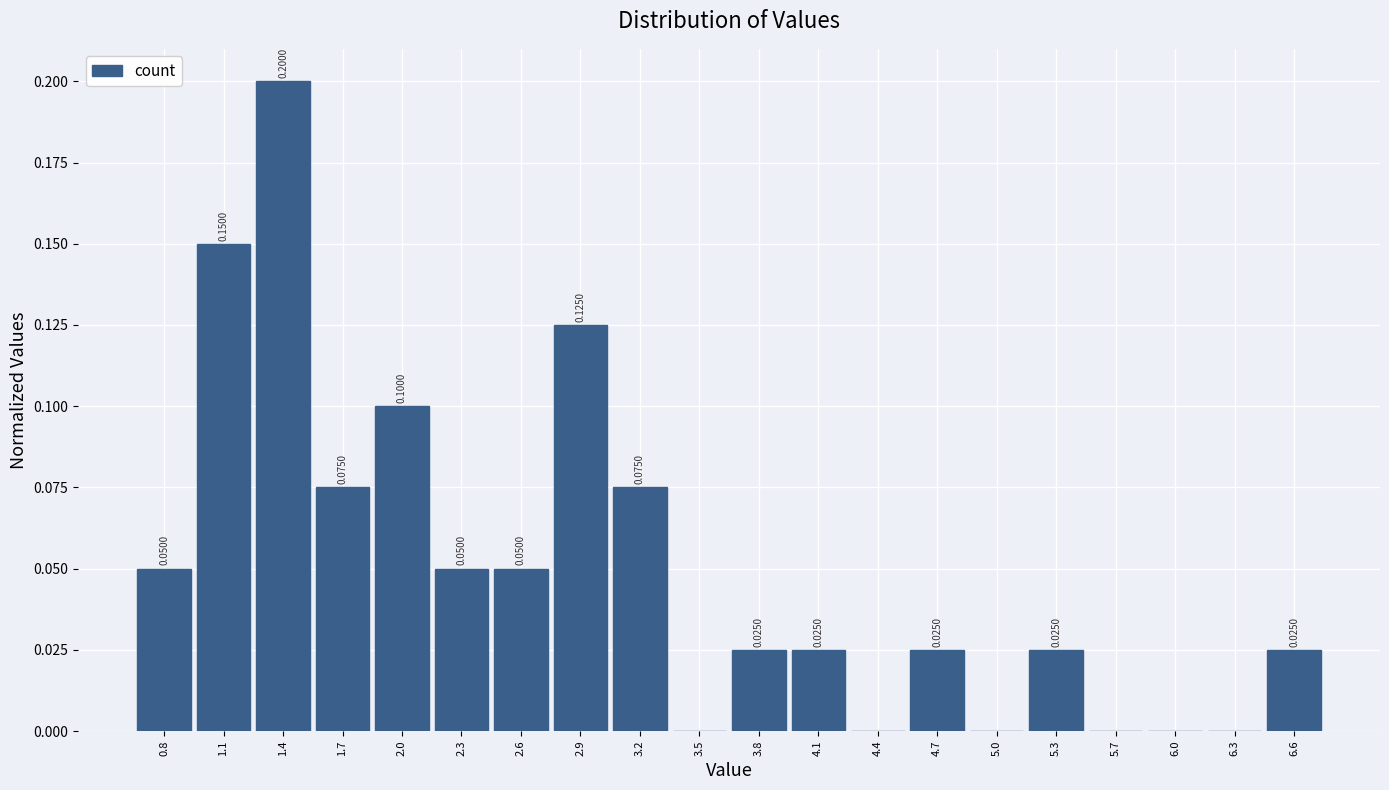

Over which range of the x-axis is the bar tallest?

1.25 to 1.55